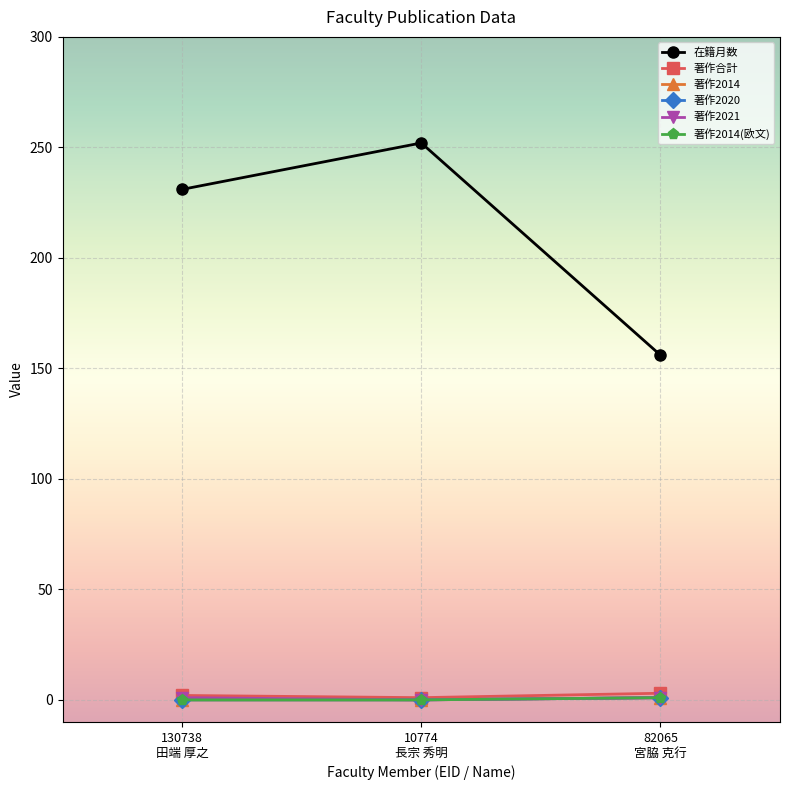

How many lines are shown in the chart?

6